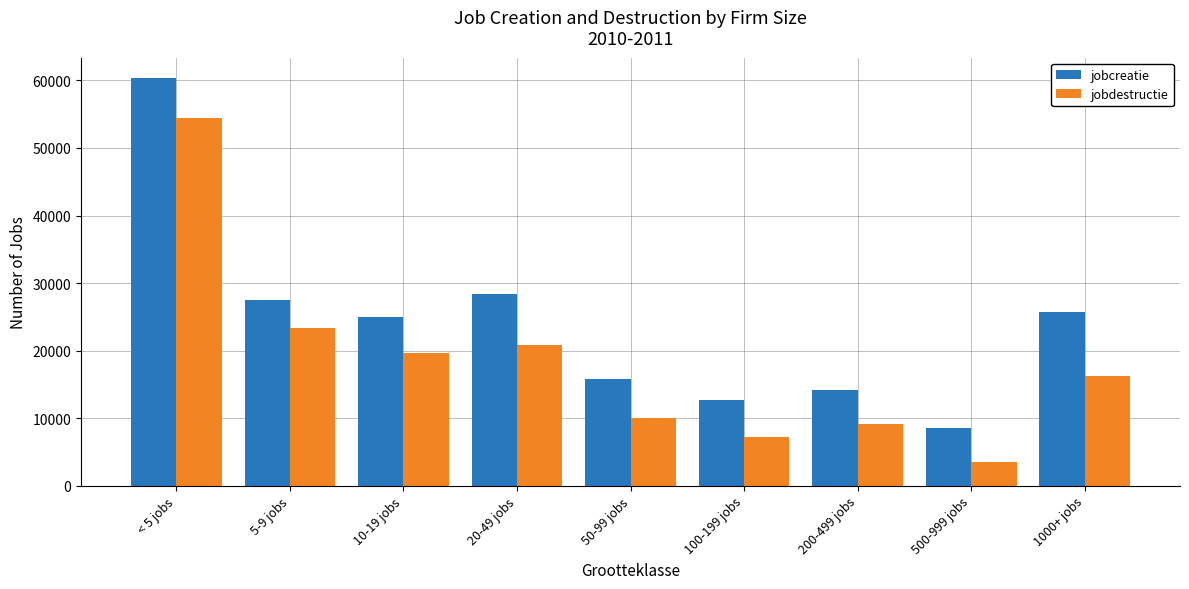

At 100-199 jobs, list the series in order from smallest to largest.

jobdestructie, jobcreatie